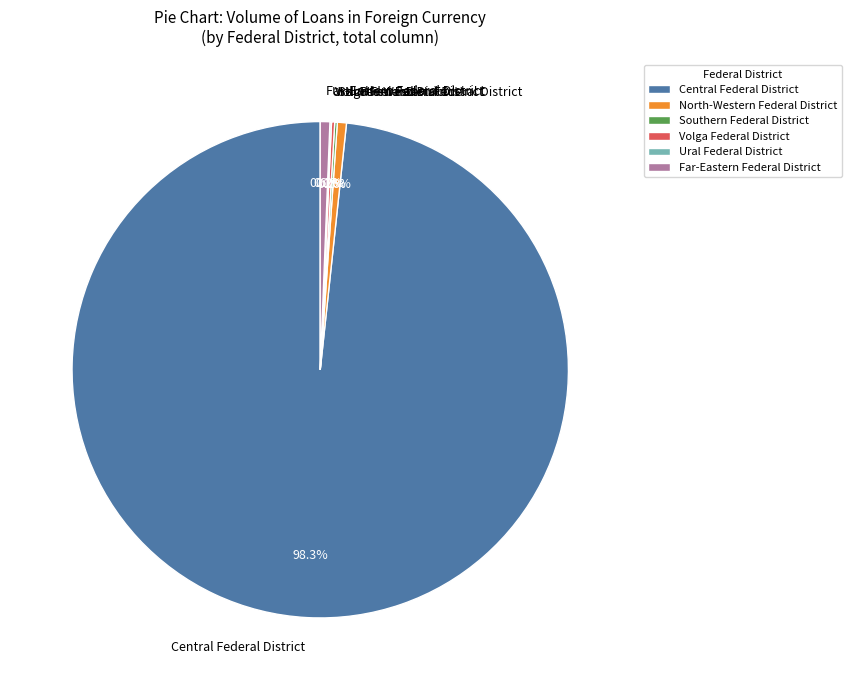

Does any single category account for the majority?

Yes